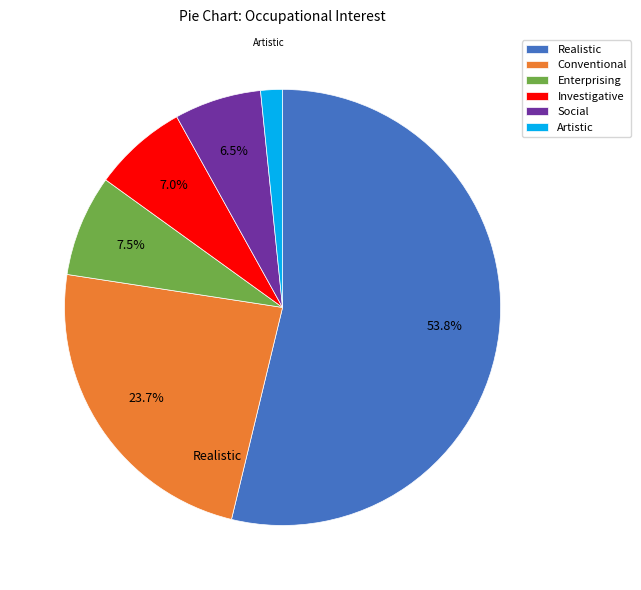

Combined, do Artistic and Realistic account for over 50%?

Yes